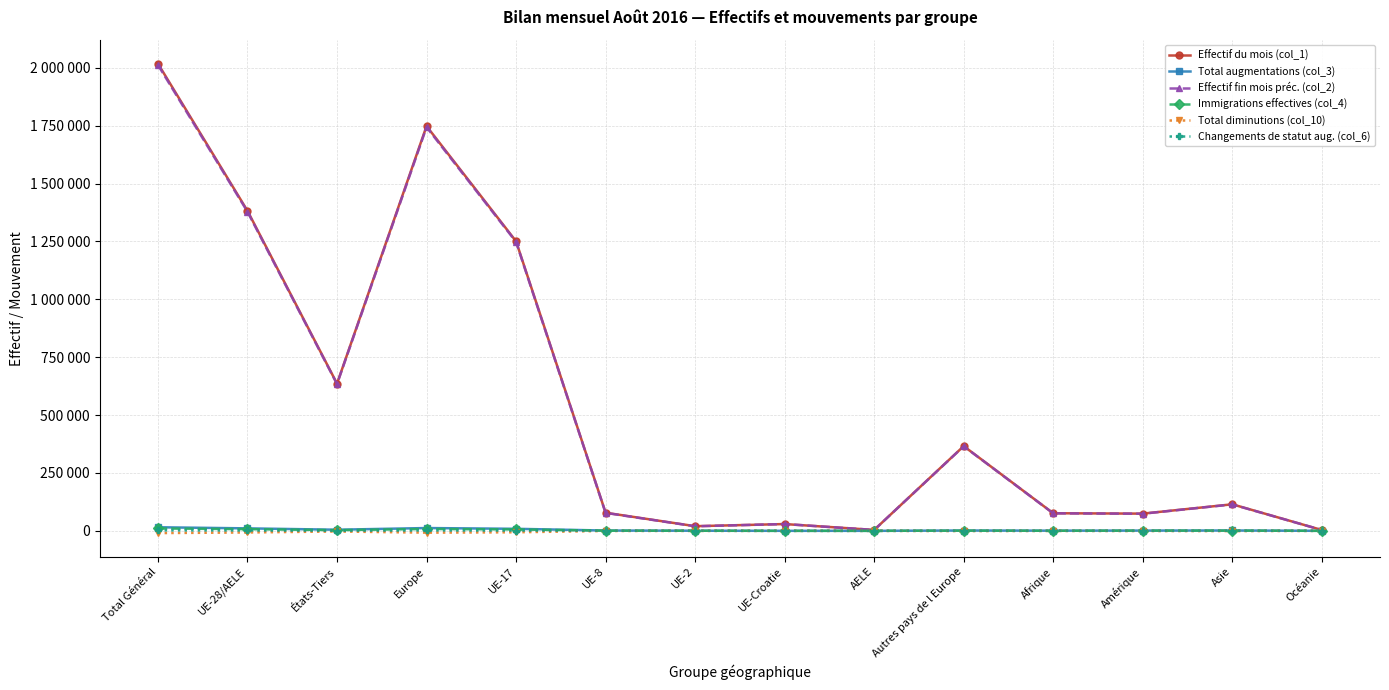

What are all the series names shown in the legend?

Effectif du mois (col_1), Total augmentations (col_3), Effectif fin mois préc. (col_2), Immigrations effectives (col_4), Total diminutions (col_10), Changements de statut aug. (col_6)